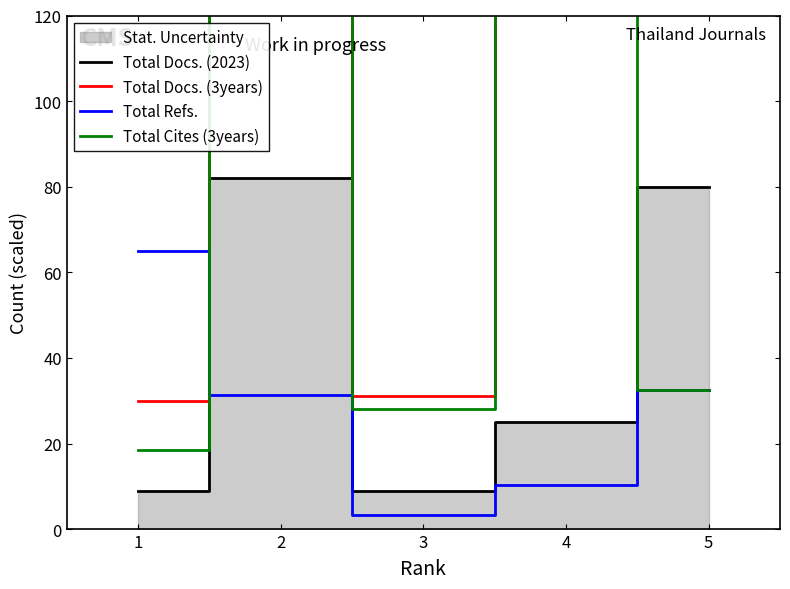

At which category does Total Cites (3years) reach its first local valley?

3